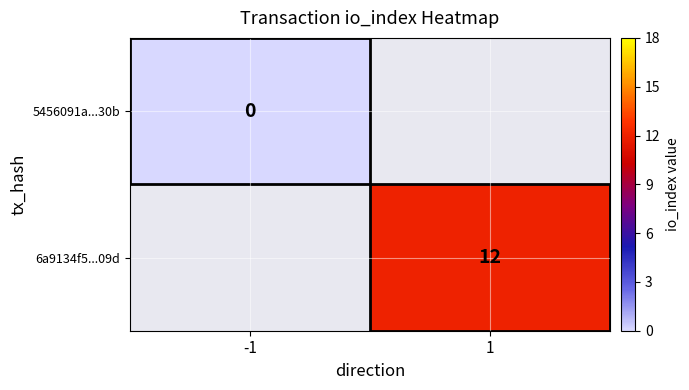

True or false: 6a9134f5...09d has a value of 19 at 1.

False